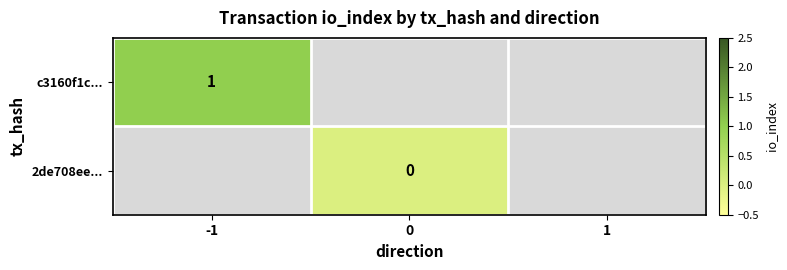

True or false: c3160f1c... has a value of 1 at -1.

True